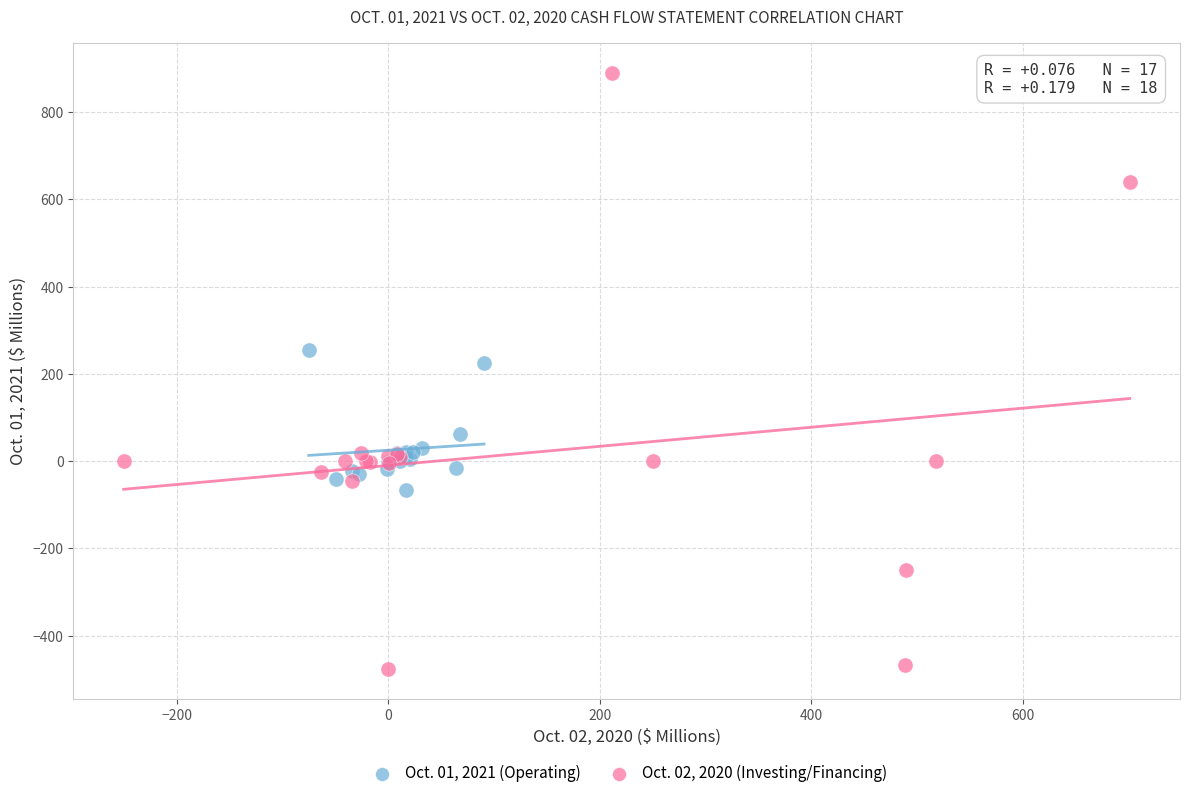

Which series contains the highest Y value?

Oct. 02, 2020 (Investing/Financing)